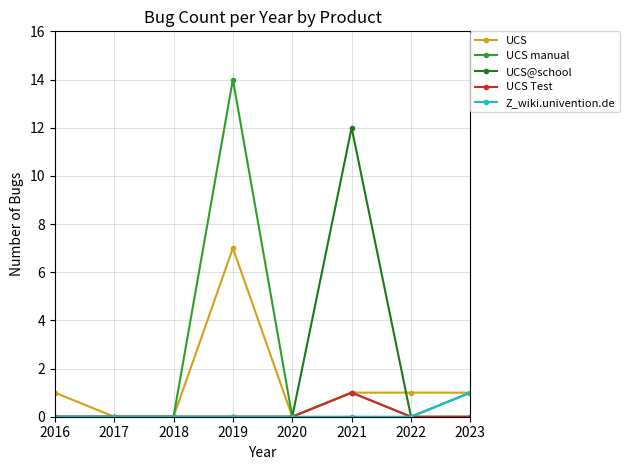

At which label does UCS Test reach its peak?

2021